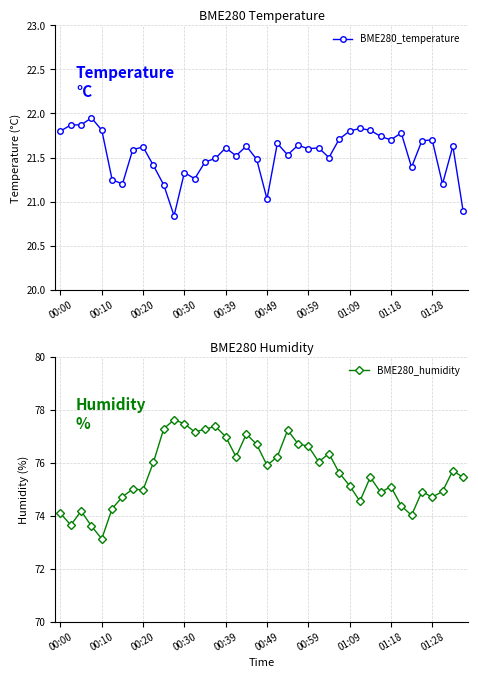

At how many categories does at least one series exceed 37?

40